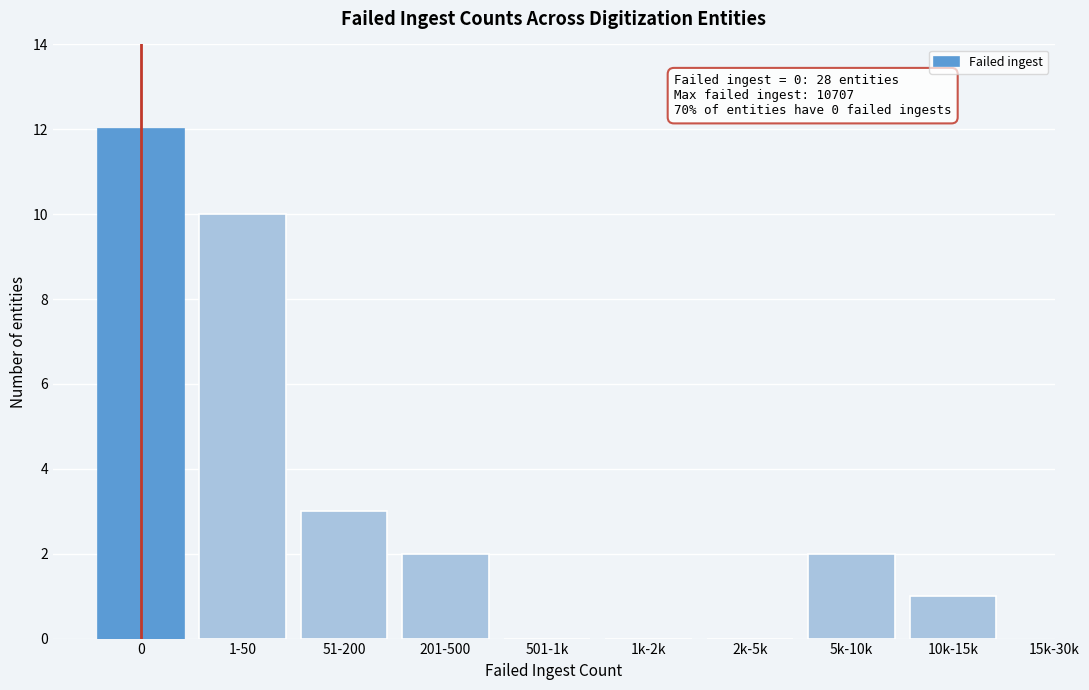

Reading left to right, extract all data points from this chart.

0=12	1-50=10	51-200=3	201-500=2	501-1k=0	1k-2k=0	2k-5k=0	5k-10k=2	10k-15k=1